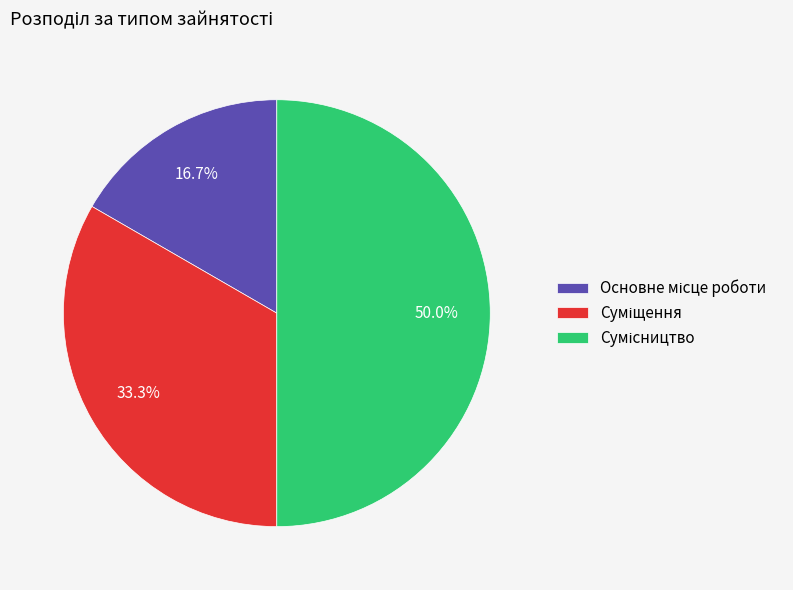

Which category has the smallest portion of the pie?

Основне місце роботи